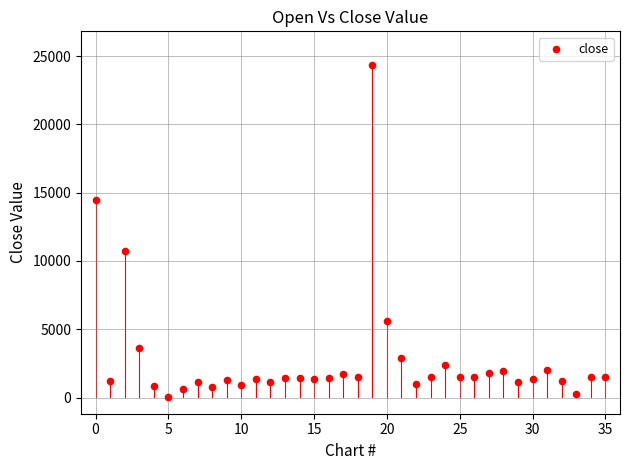

What Y value in the scatter plot is closest to 12201?

10737.6